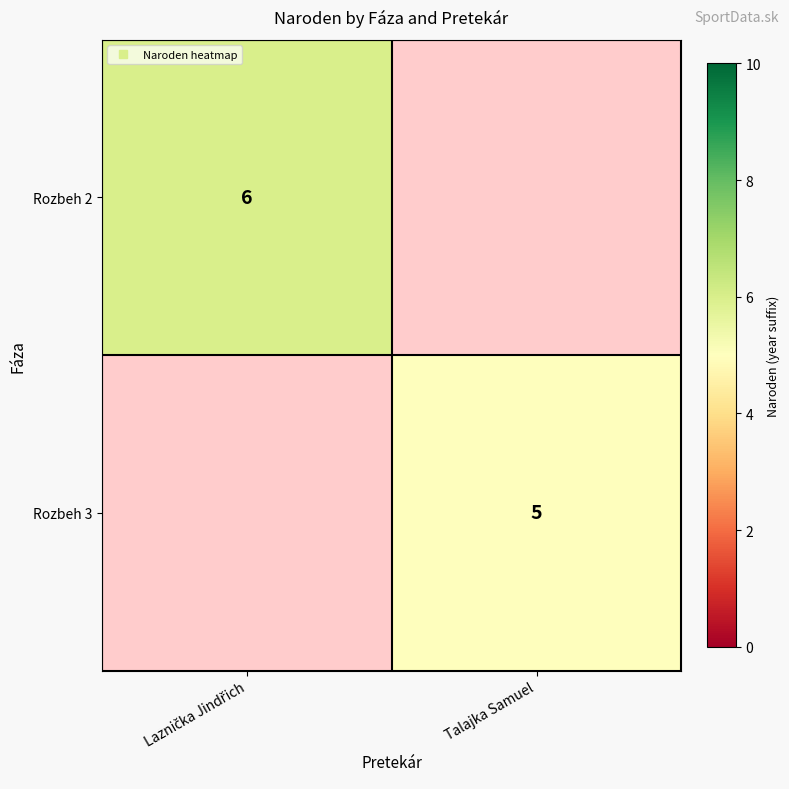

Count the number of data series in this chart.

2